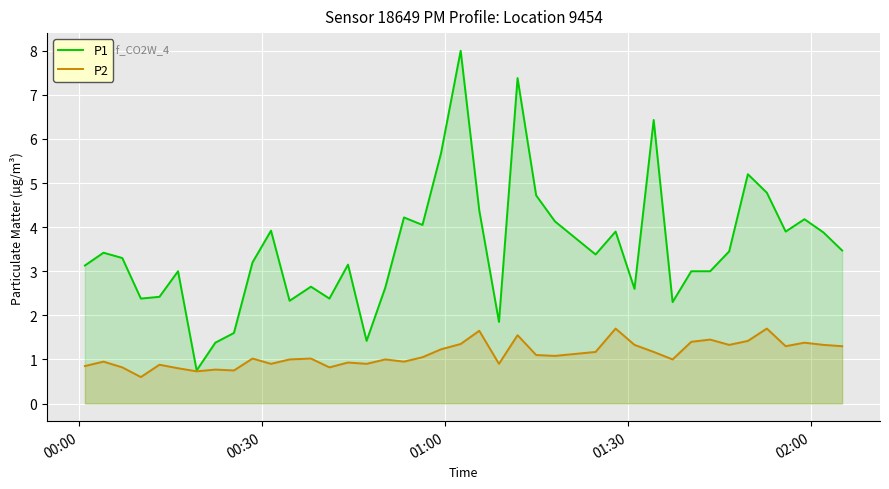

What is the sum of all P2 values?

44.6